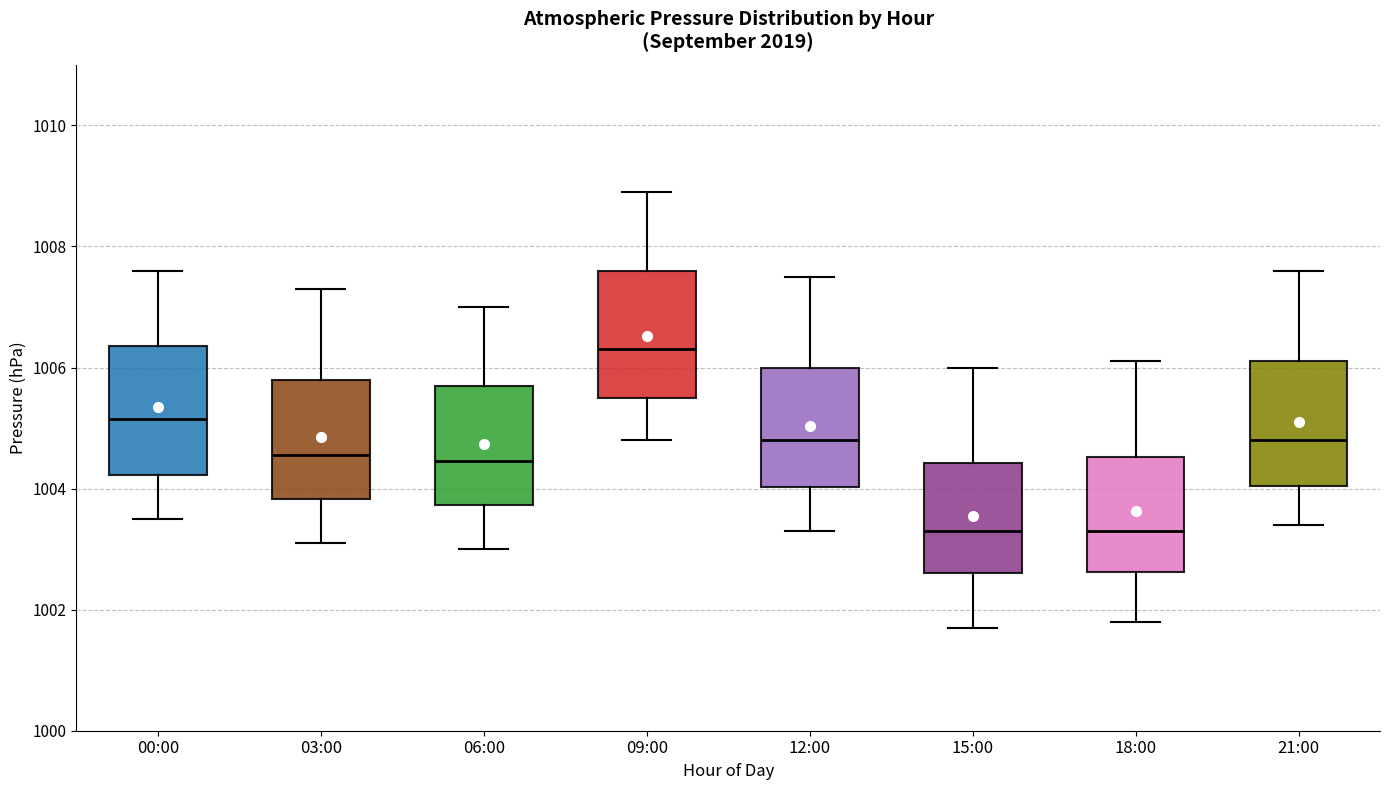

Which box's median line is the highest?

09:00